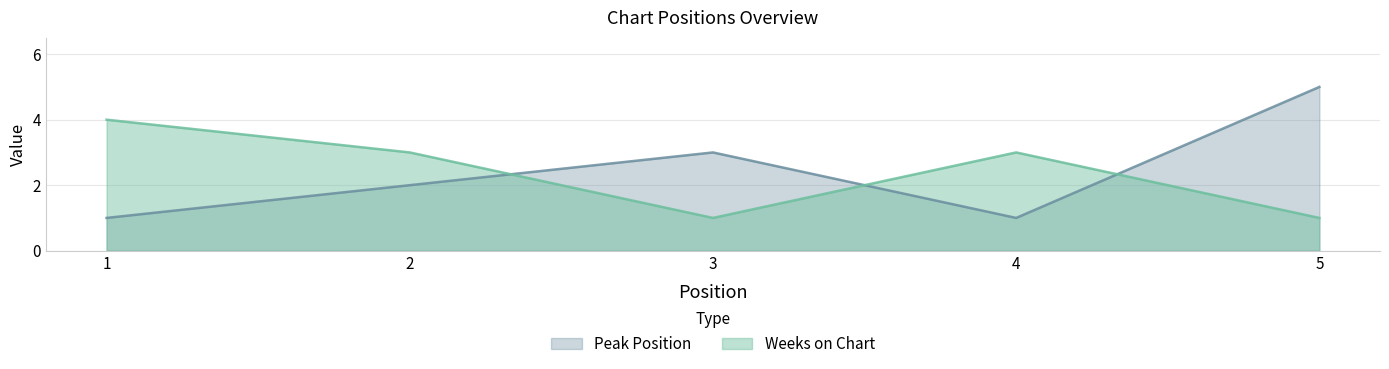

What is the total value across all series at 3?

4